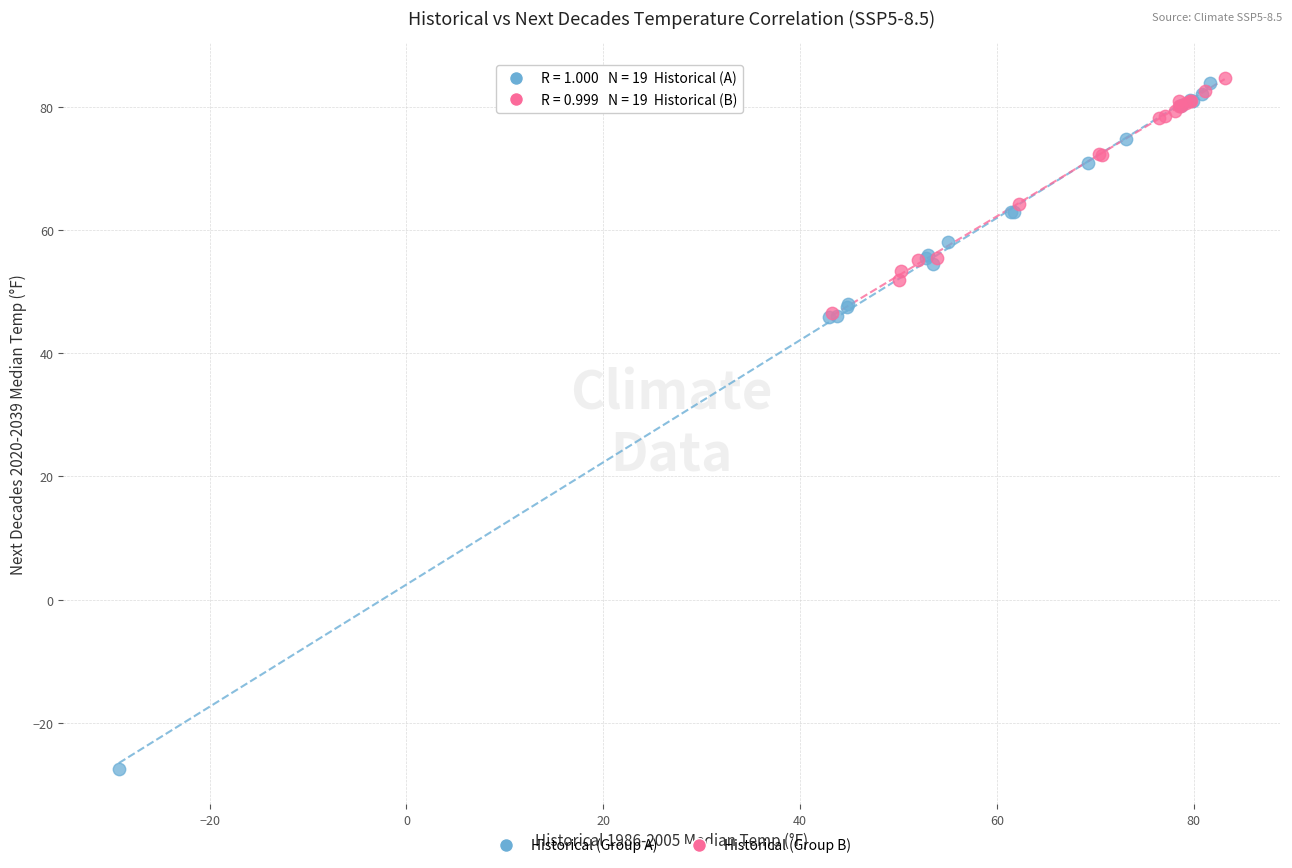

What are all the series names shown in the legend?

Historical (Group A), Historical (Group B)